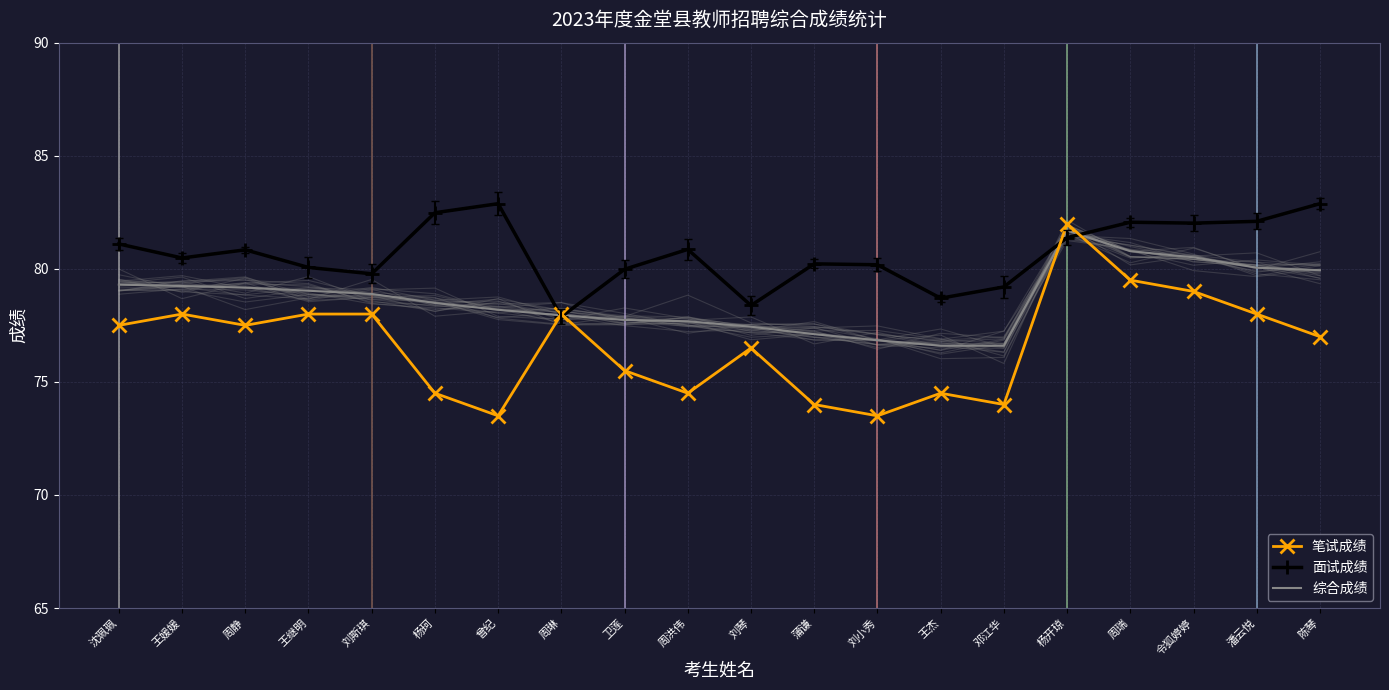

Which has a higher value, 潘云悦 or 陈琴?

潘云悦